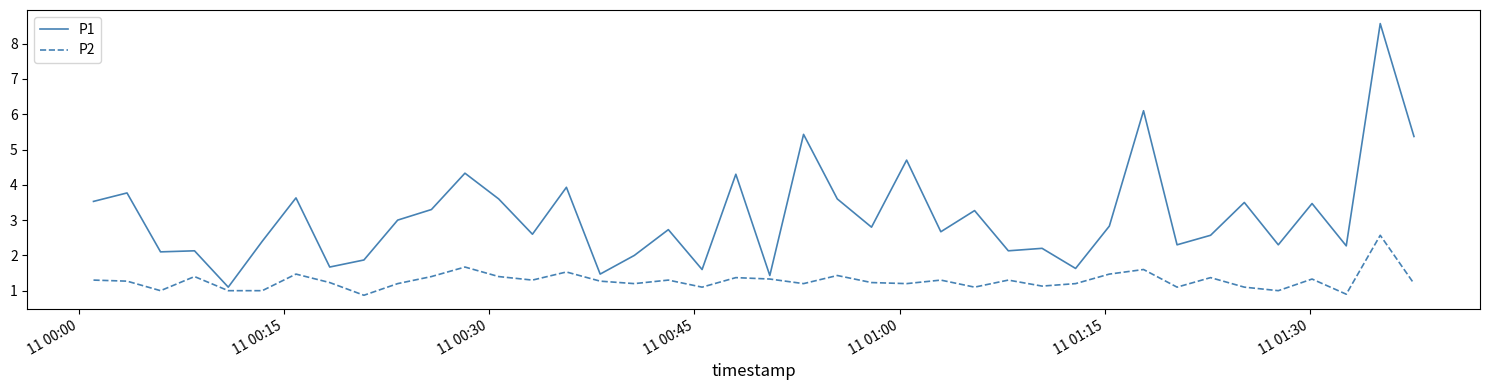

What are all the series names shown in the legend?

P1, P2